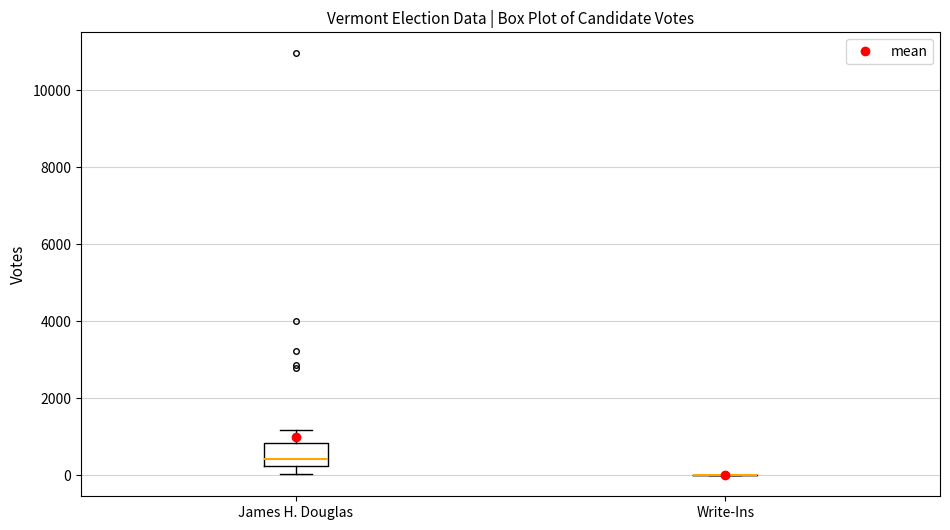

Reading left to right, transcribe this box plot: for each box, give where its median line is, the range the box spans, and where its two whiskers end, as read against the y-axis. The values are not printed on the chart, so give them approximately, as read against the axis.

James H. Douglas: median 400, box 200 to 800, whiskers 0 to 1200
Write-Ins: box collapsed to a line at 0, whiskers 0 to 0